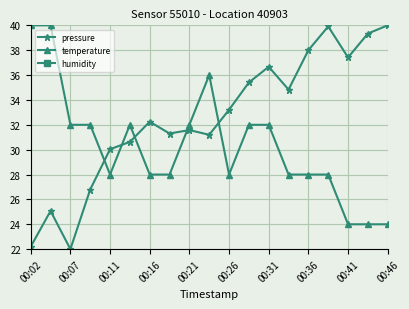

The value of temperature at 00:41 is 24.0. True or false?

True